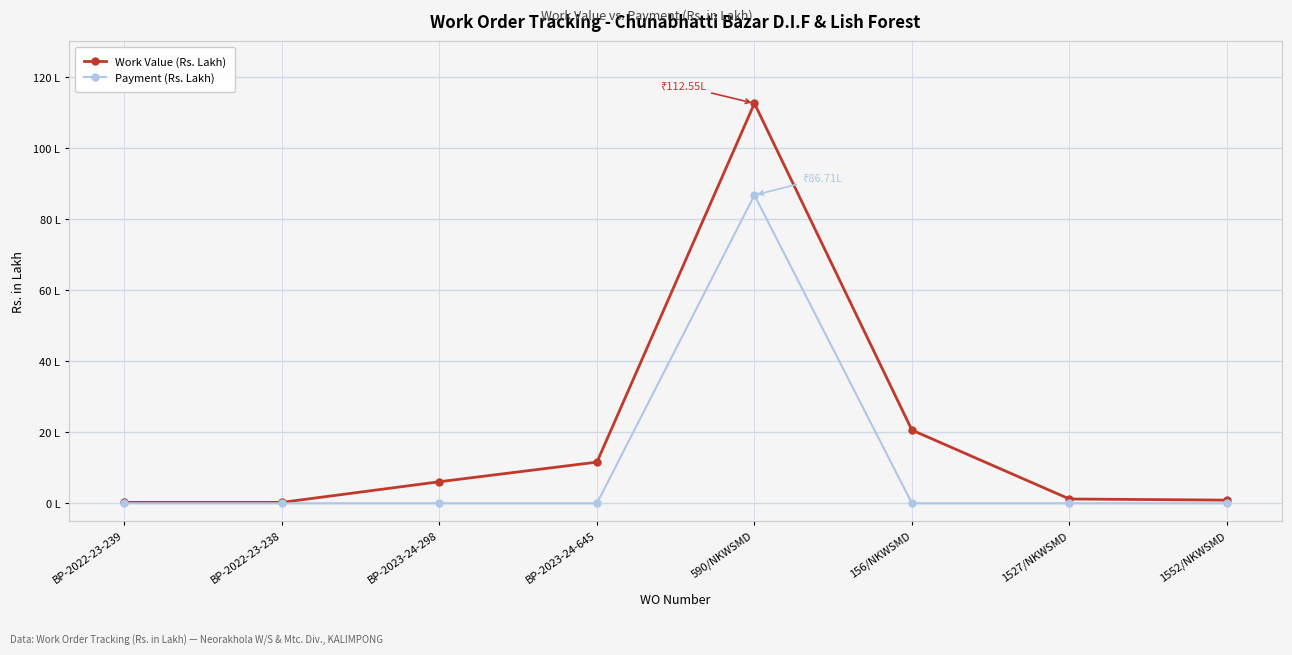

In Payment (Rs. Lakh), how many points are higher than both neighbors (excluding endpoints)?

1